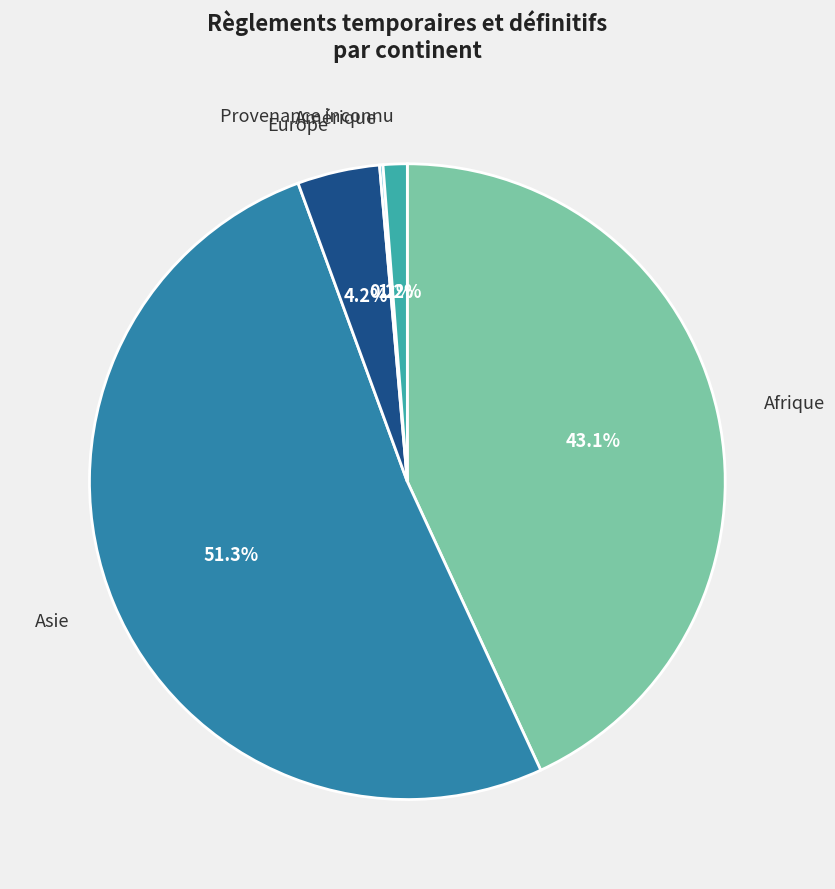

What portion of the pie excludes Asie?

48.7%